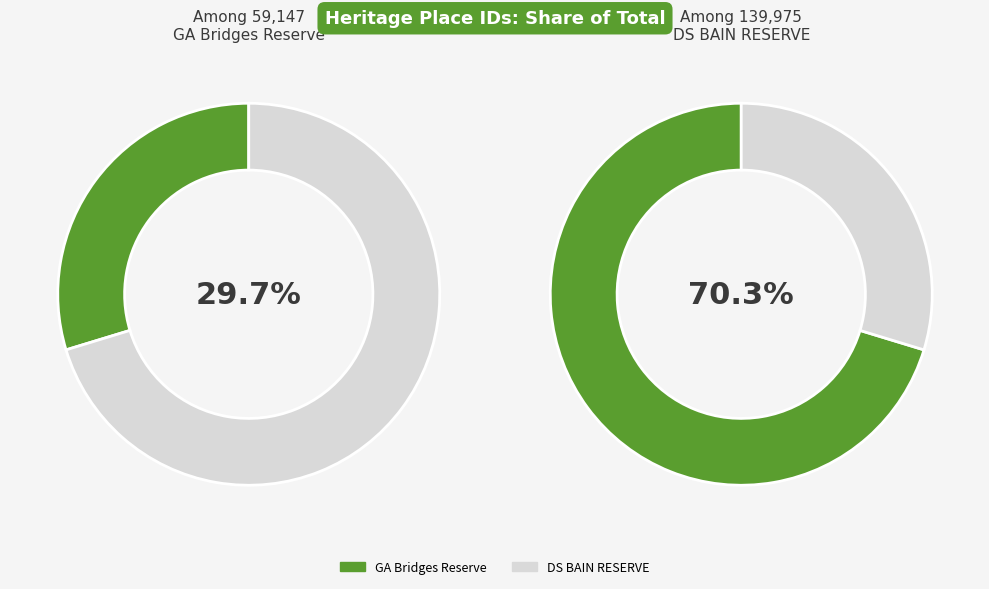

What is the ratio of the value at DS BAIN RESERVE to the value at GA Bridges Reserve?

2.4